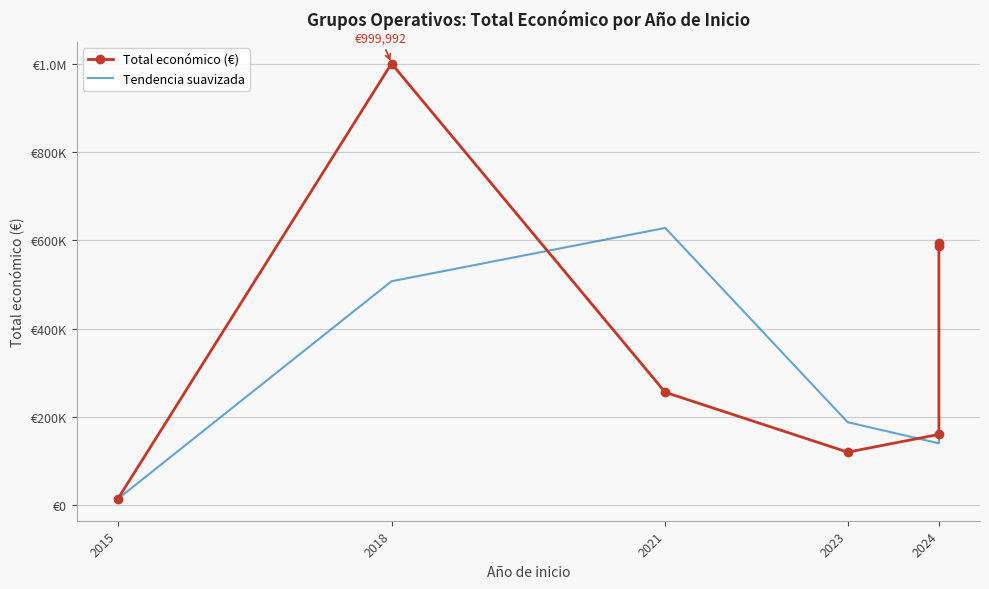

What is the highest value of the Tendencia suavizada series?

627746.0